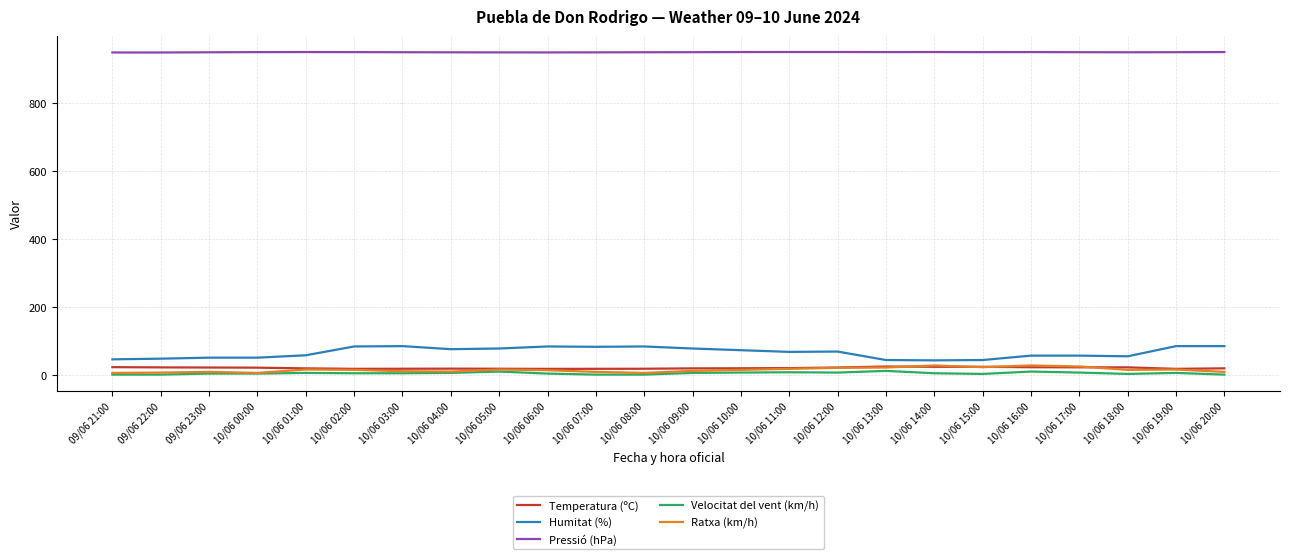

What is the maximum value for Temperatura (ºC)?

23.9